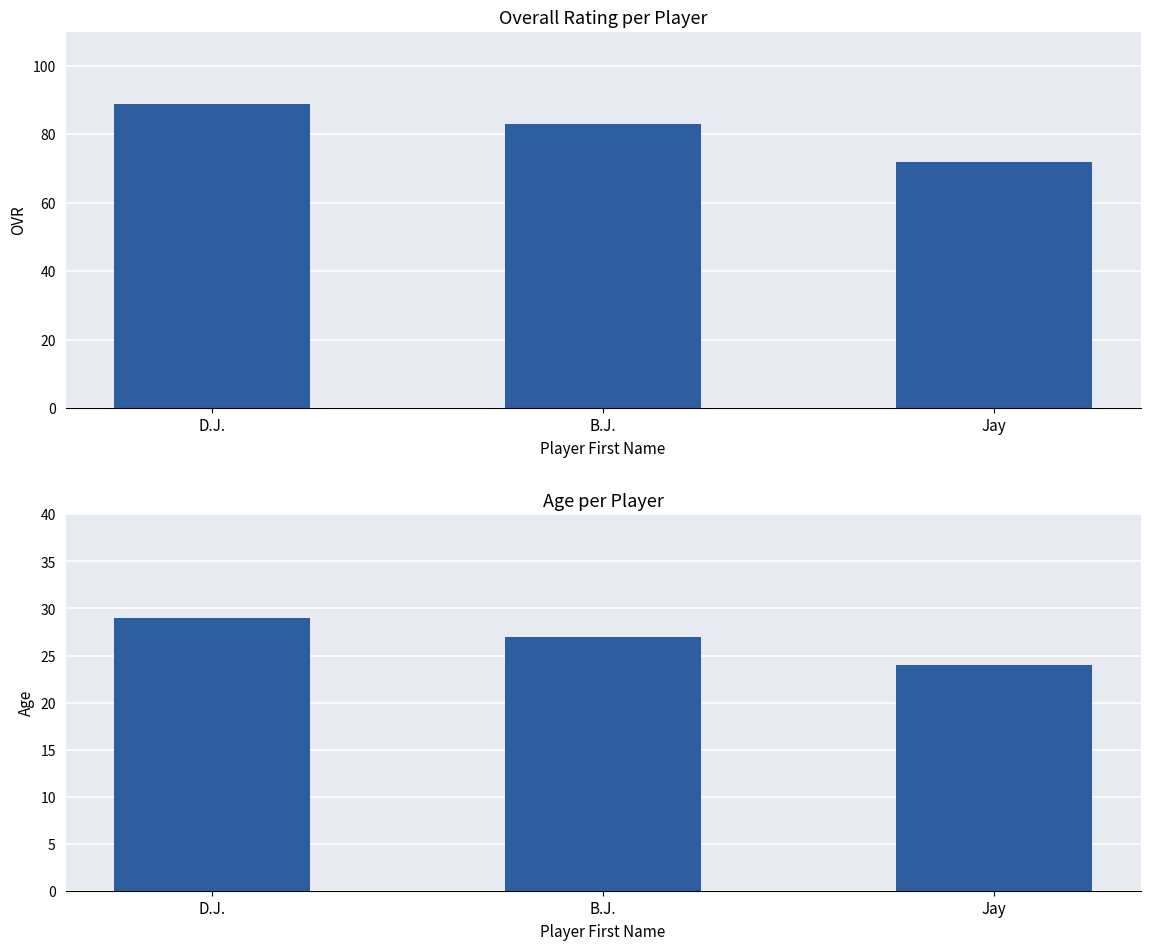

At how many categories does at least one series exceed 36?

3